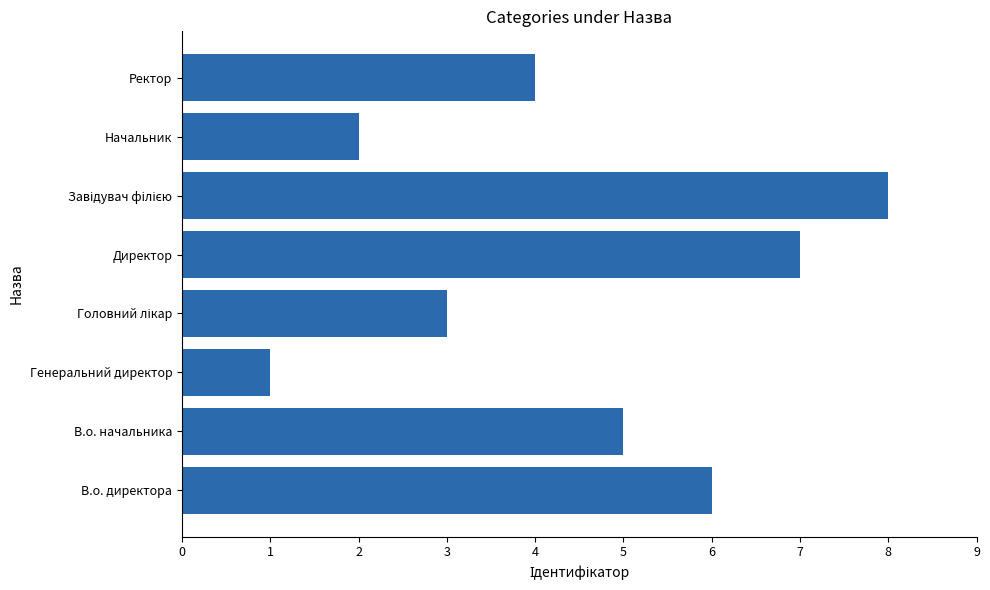

How many values are below 5?

4